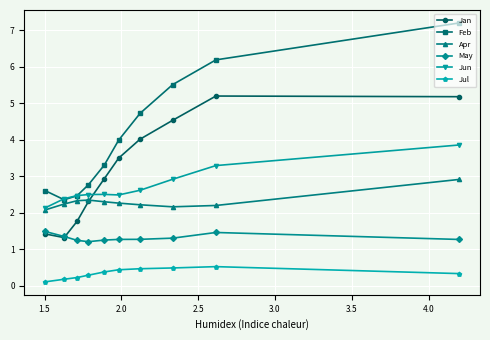

What is the highest value of the Jun series?

3.9